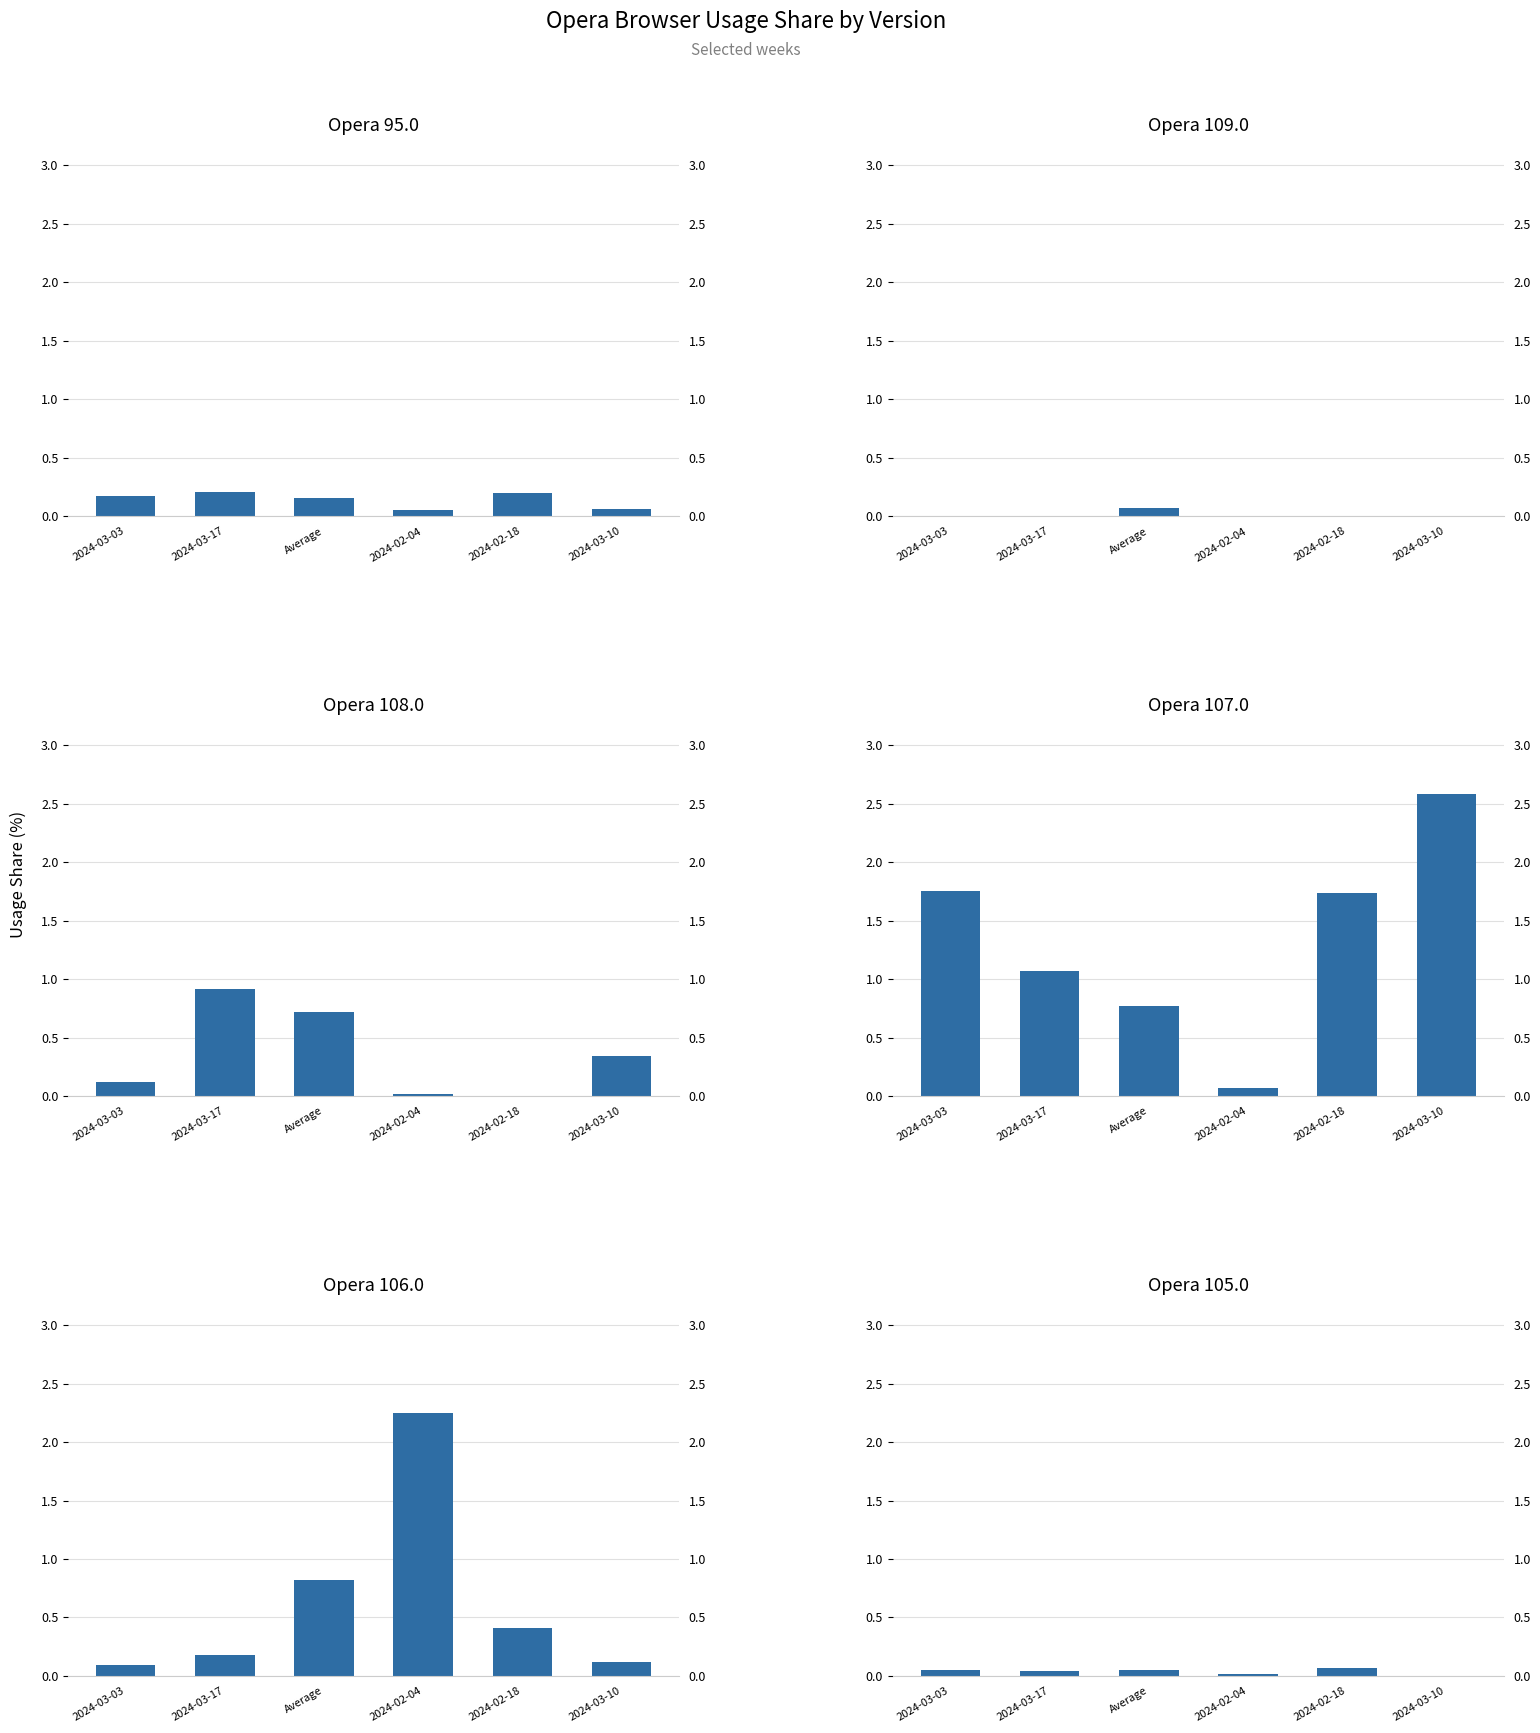

At which category is the sum across all series the highest?

2024-03-10